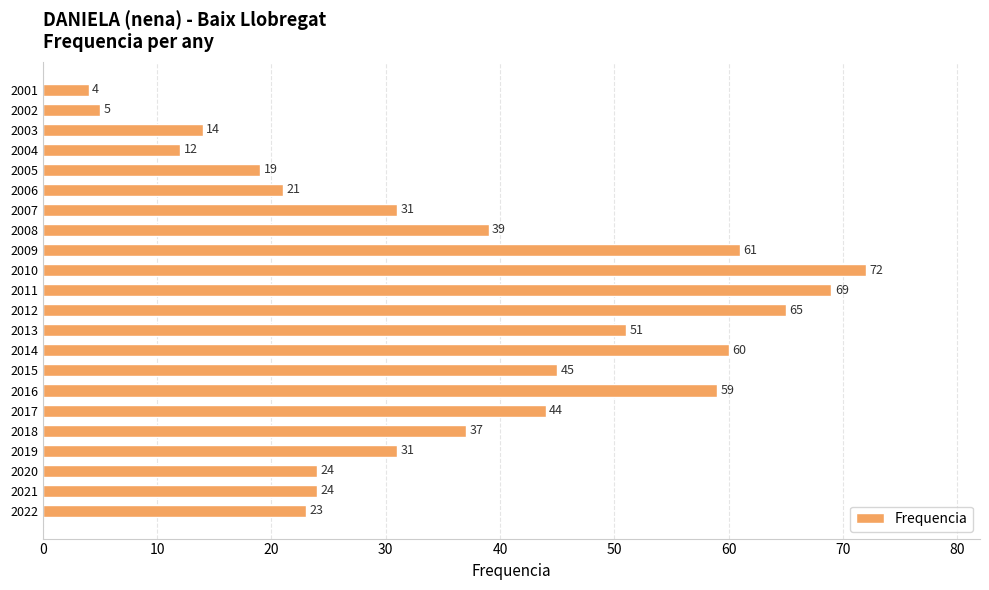

Count the number of categories in the chart.

22